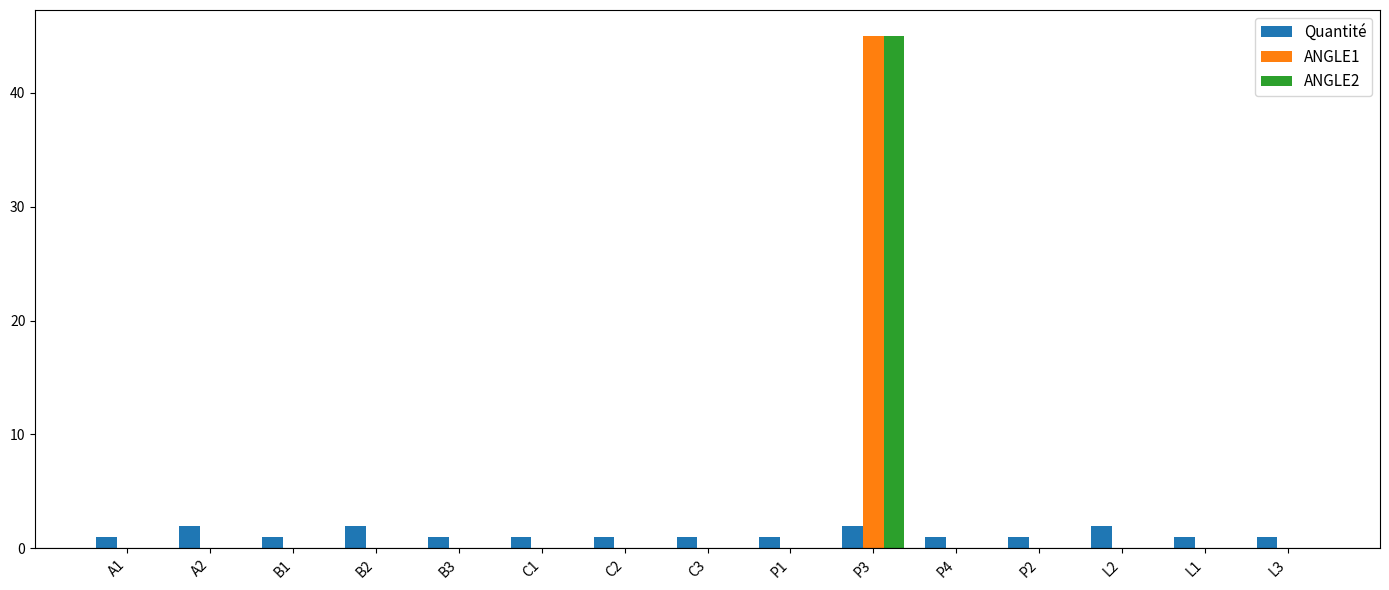

At which category does the chart reach its peak across all series?

P3